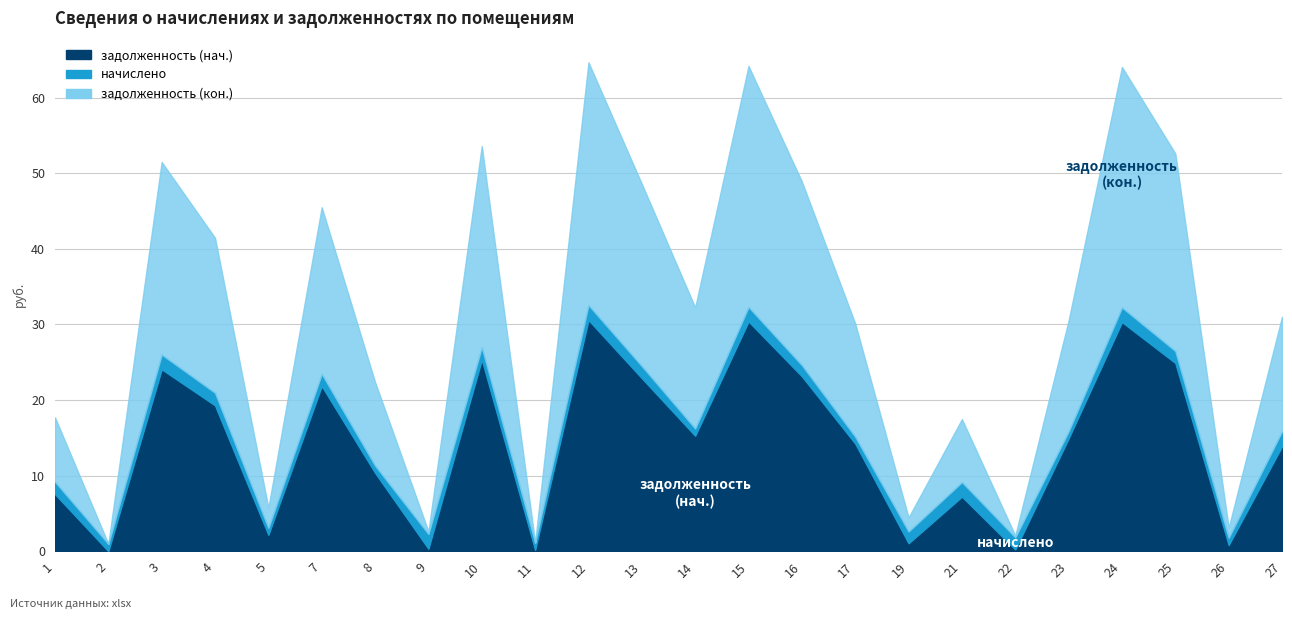

What is the total value across all series at 1?

17708.7